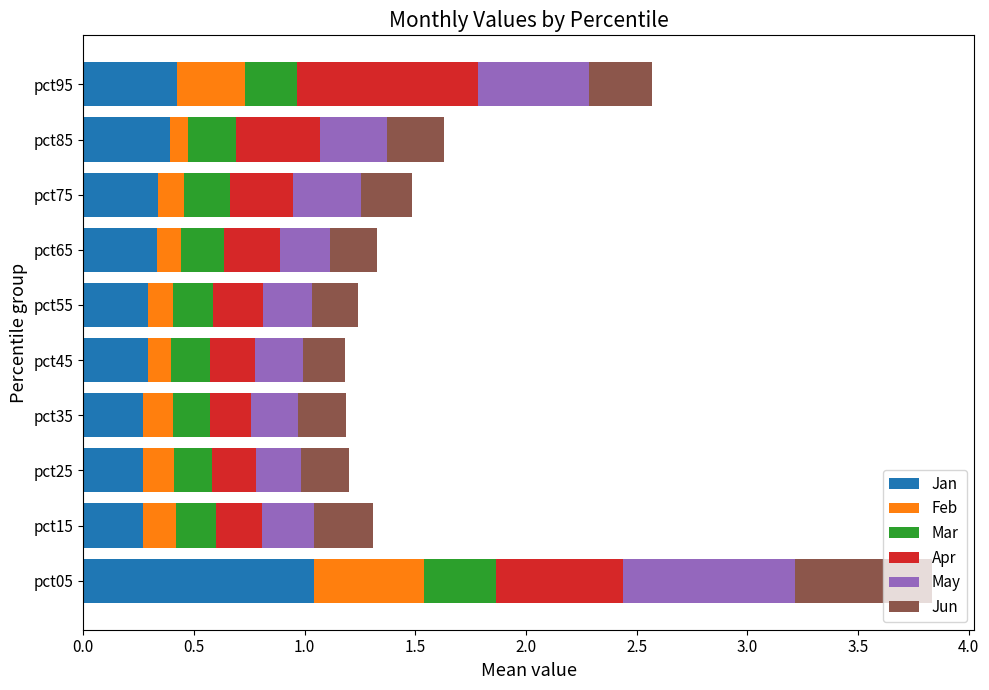

Is it true that Jan equals 1.5 at pct05?

False